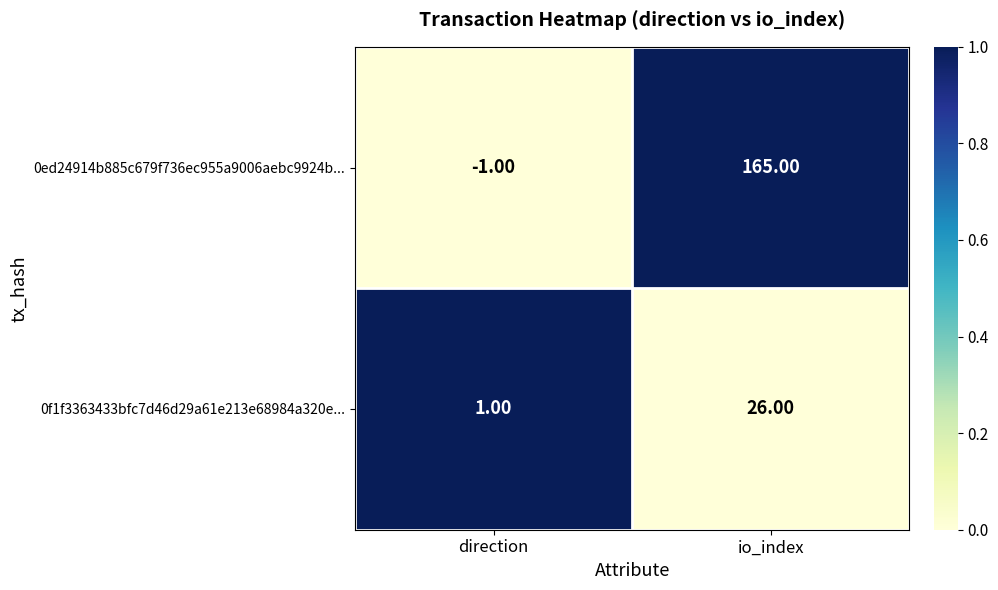

At which category is the sum across all series the highest?

io_index